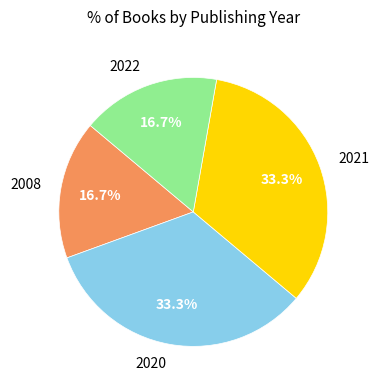

Is the sum of 2022 and 2008 greater than half?

No